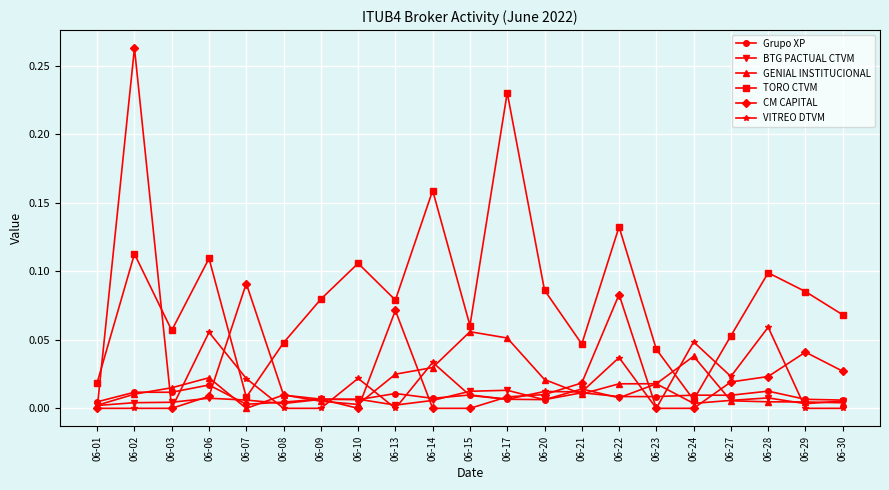

At which label does CM CAPITAL reach its peak?

06-02